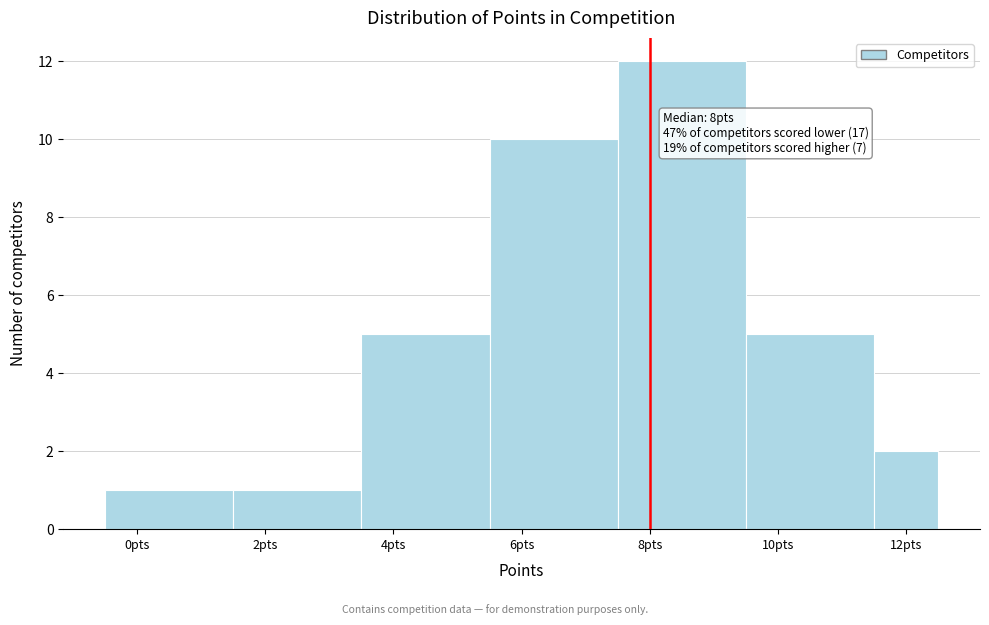

Which range on the x-axis has the tallest bar?

7.5 to 9.5